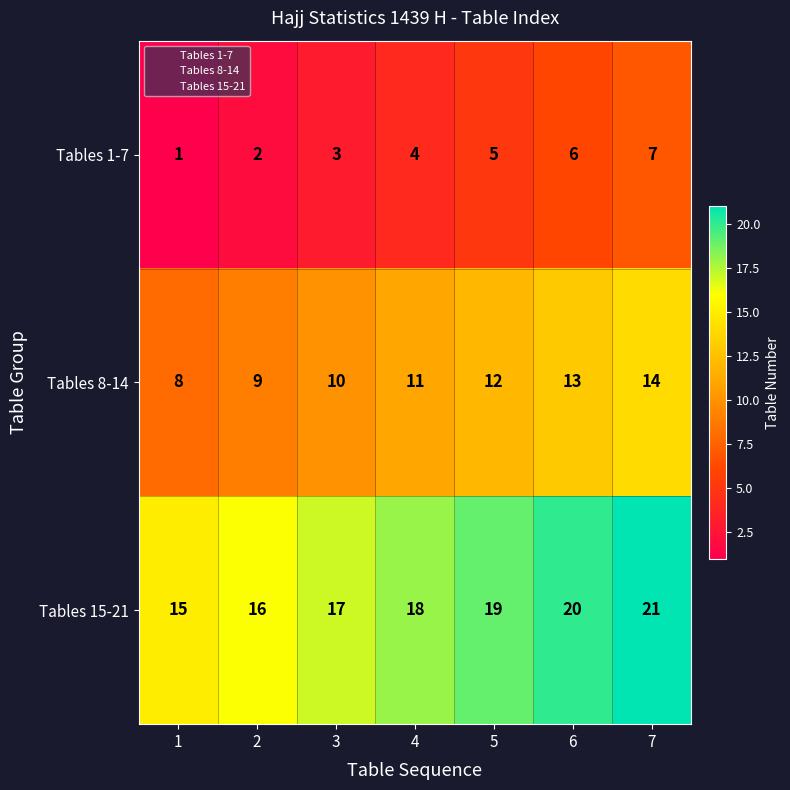

At which category is the sum across all series the highest?

7